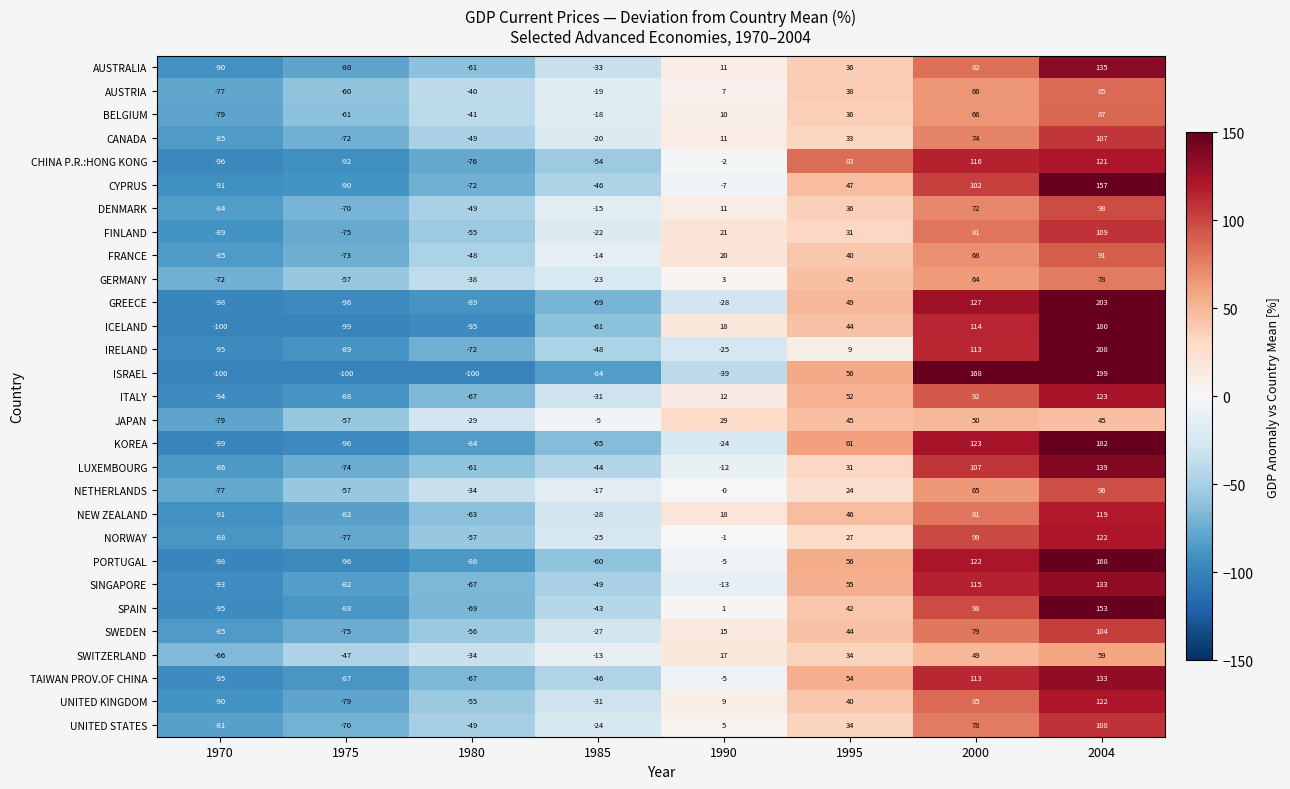

What is the difference between the second highest and minimum values in the NETHERLANDS series?

142